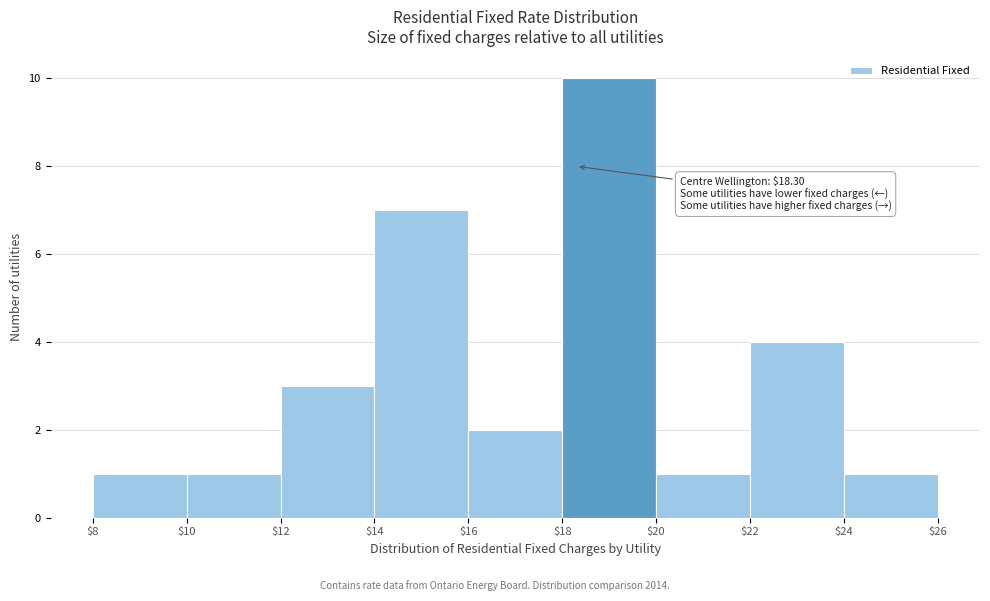

Which range on the x-axis has the tallest bar?

$18 to $20